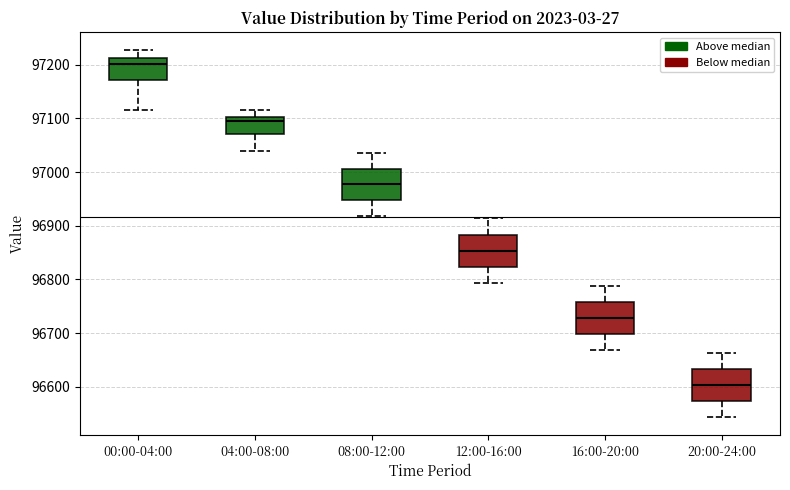

Reading left to right, transcribe this box plot: for each box, give where its median line is, the range the box spans, and where its two whiskers end, as read against the y-axis. The values are not printed on the chart, so give them approximately, as read against the axis.

00:00-04:00: median 97200, box 97170 to 97210, whiskers 97120 to 97230
04:00-08:00: median 97090, box 97070 to 97100, whiskers 97040 to 97120
08:00-12:00: median 96980, box 96950 to 97010, whiskers 96920 to 97040
12:00-16:00: median 96850, box 96820 to 96880, whiskers 96790 to 96910
16:00-20:00: median 96730, box 96700 to 96760, whiskers 96670 to 96790
20:00-24:00: median 96600, box 96570 to 96630, whiskers 96540 to 96660